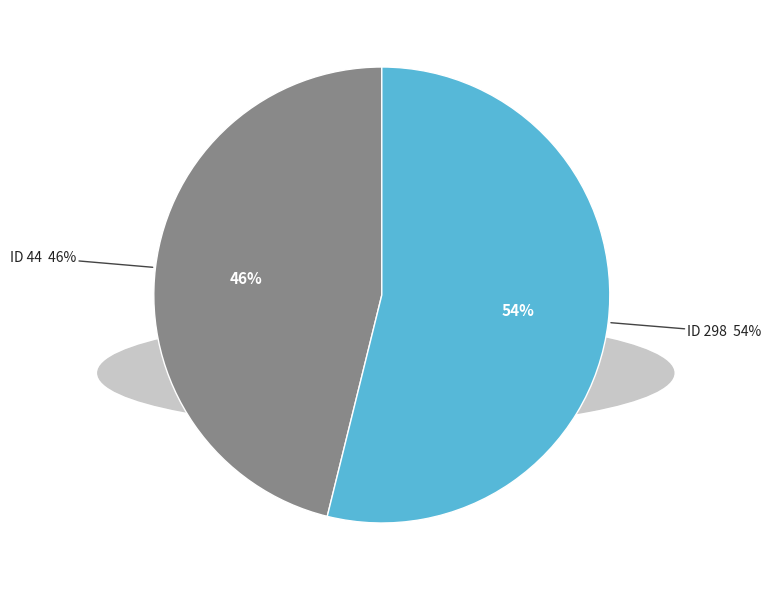

Is it true that 298 is 54% of the pie?

True